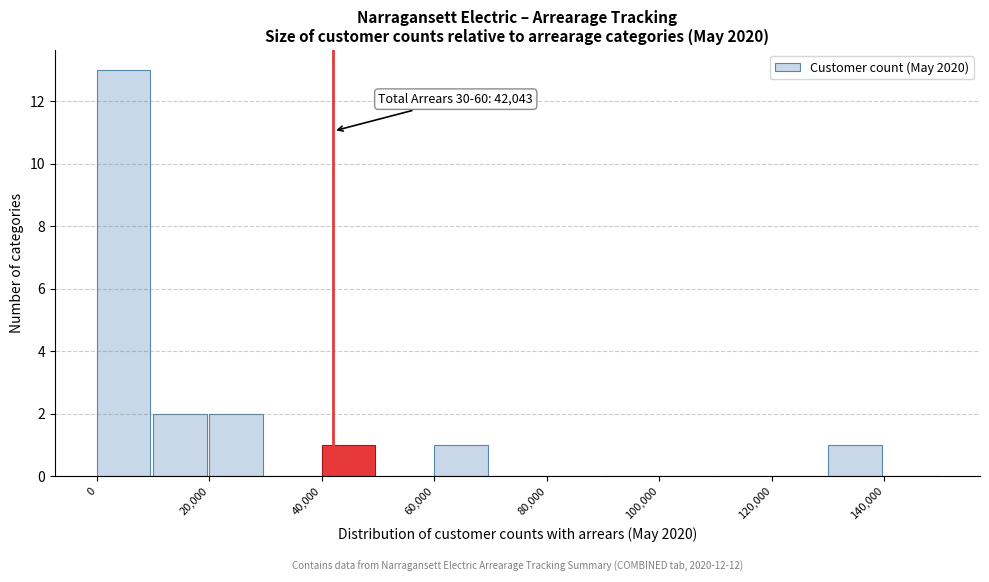

Which range on the x-axis has the tallest bar?

0 to 10000